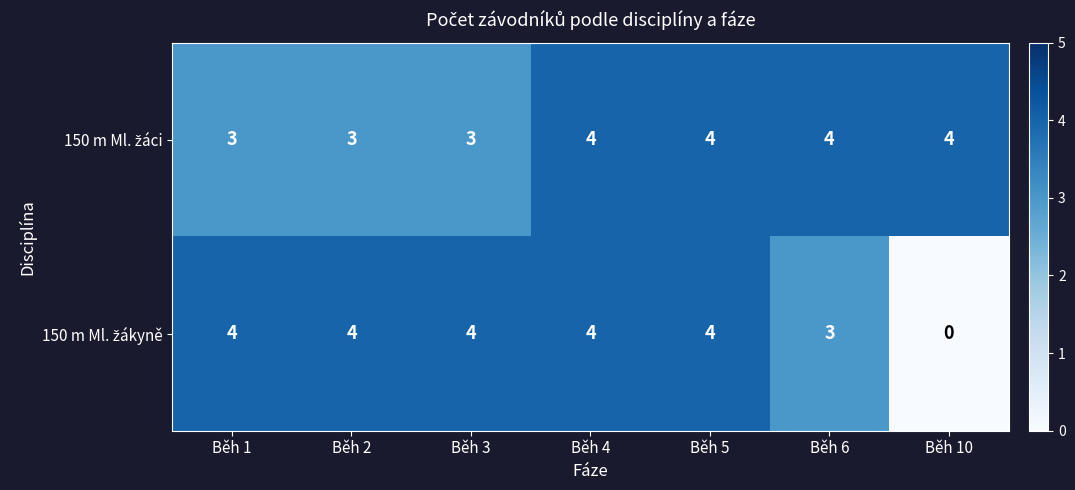

What is the maximum value shown in the chart?

4